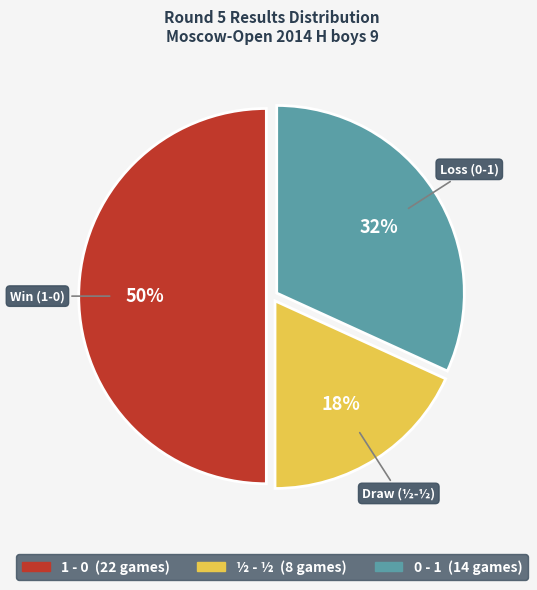

Is the sum of ½ - ½ and 1 - 0 greater than half?

Yes